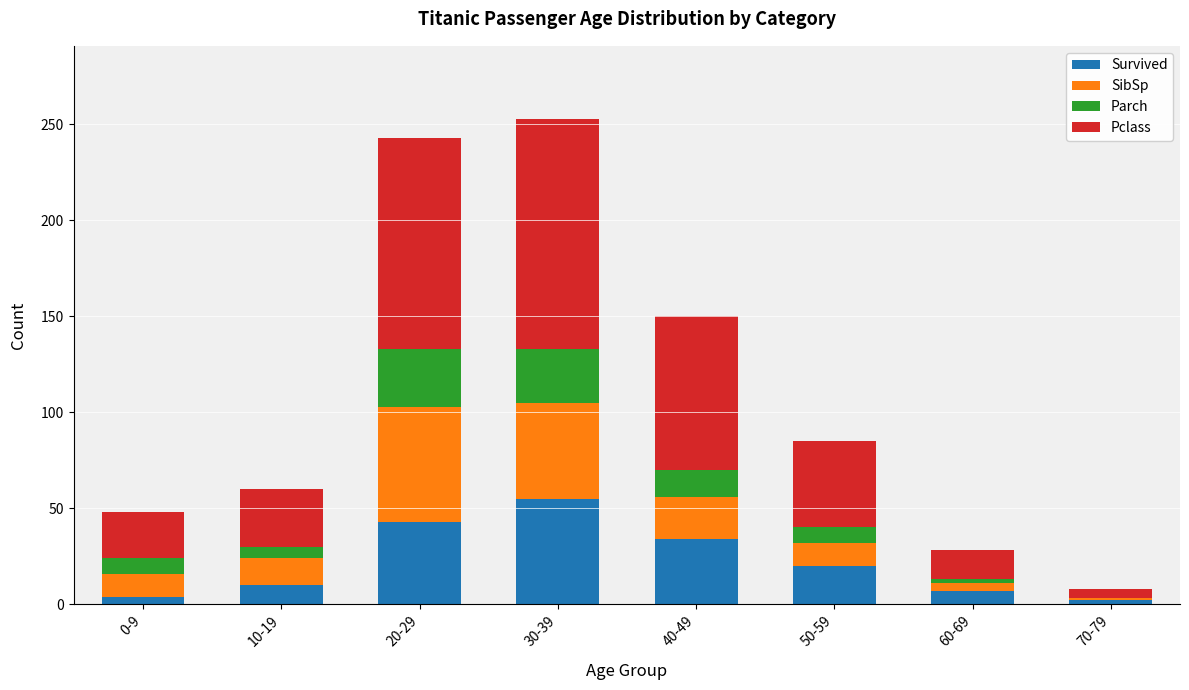

Count the number of categories in the chart.

8